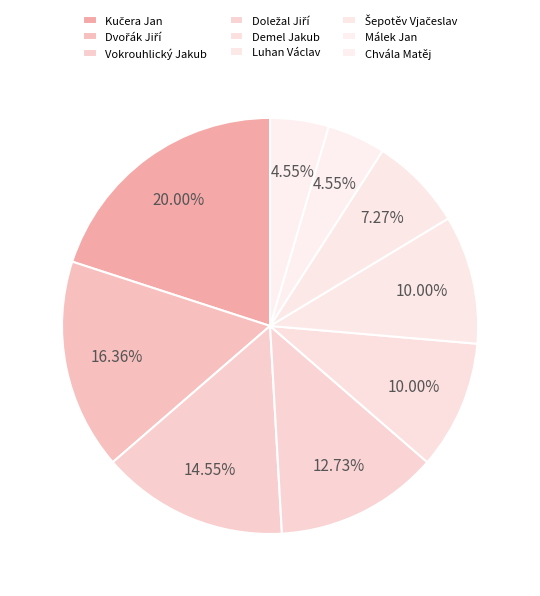

To the nearest percent, what portion does Vokrouhlický Jakub represent?

15%